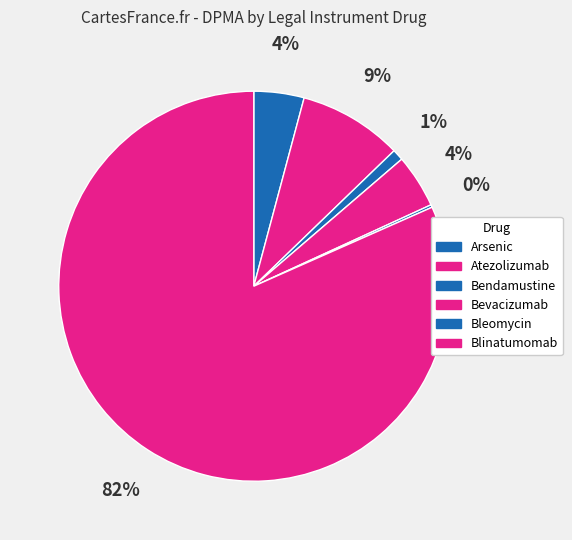

What percentage is NOT represented by Blinatumomab?

18.4%